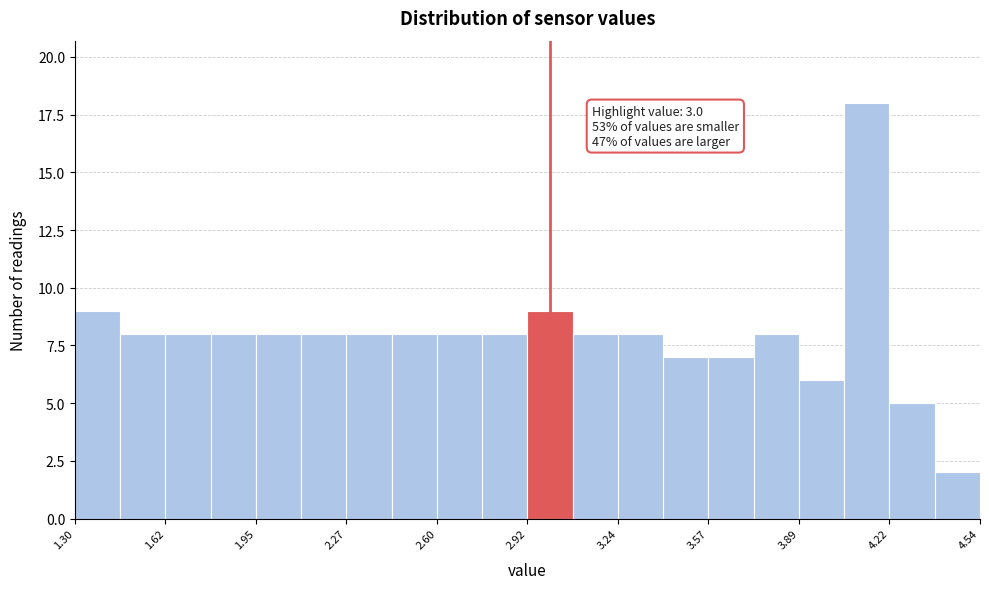

Read against the x-axis, roughly where is the centre of the tallest bar?

4.15